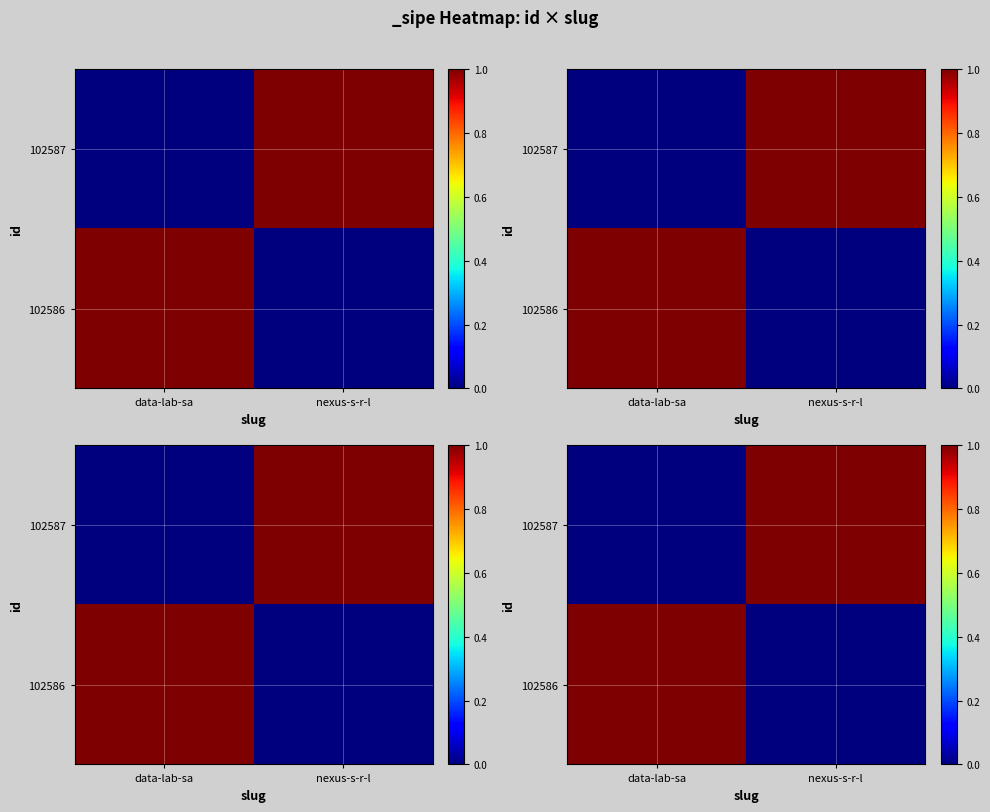

Which series has the largest range (max minus min)?

102586